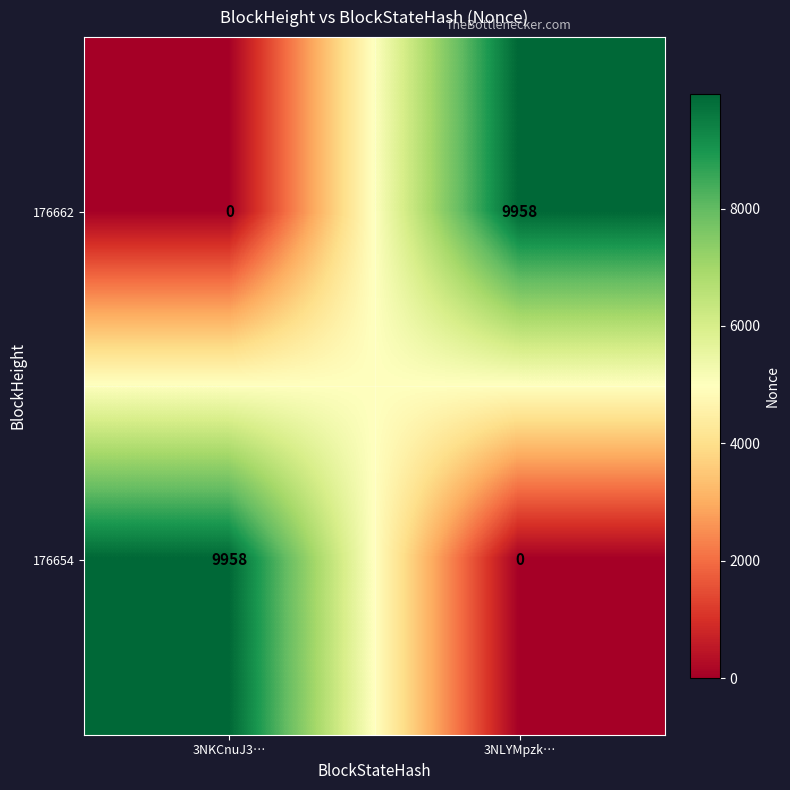

What is the sum of the 176662 values at 3NLYMpzk… and 3NKCnuJ3…?

9958